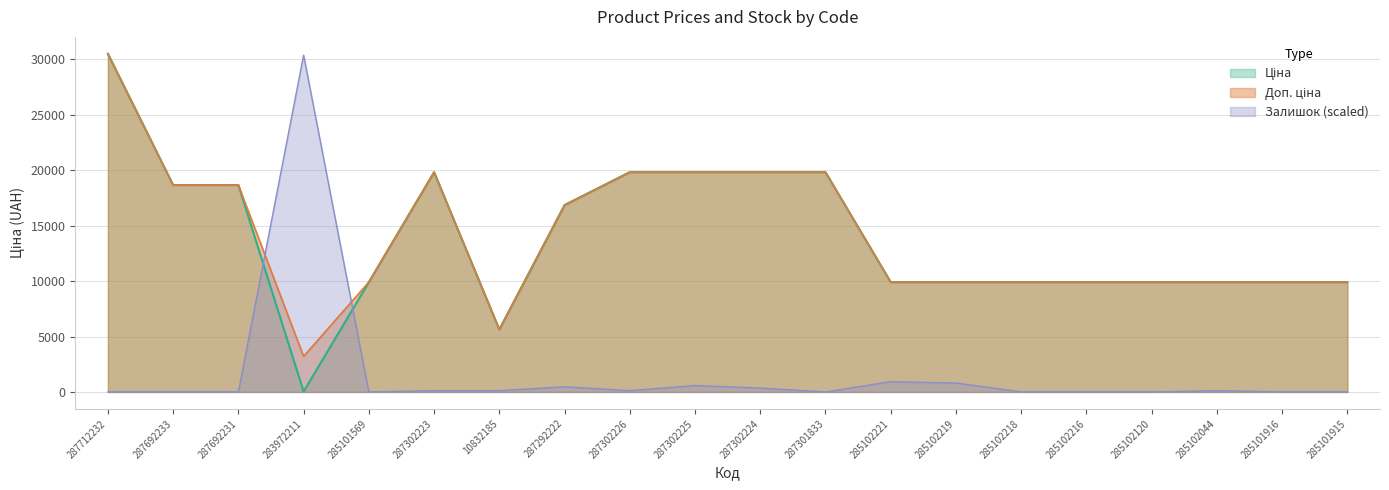

At which label does Доп. ціна reach its minimum?

283972211